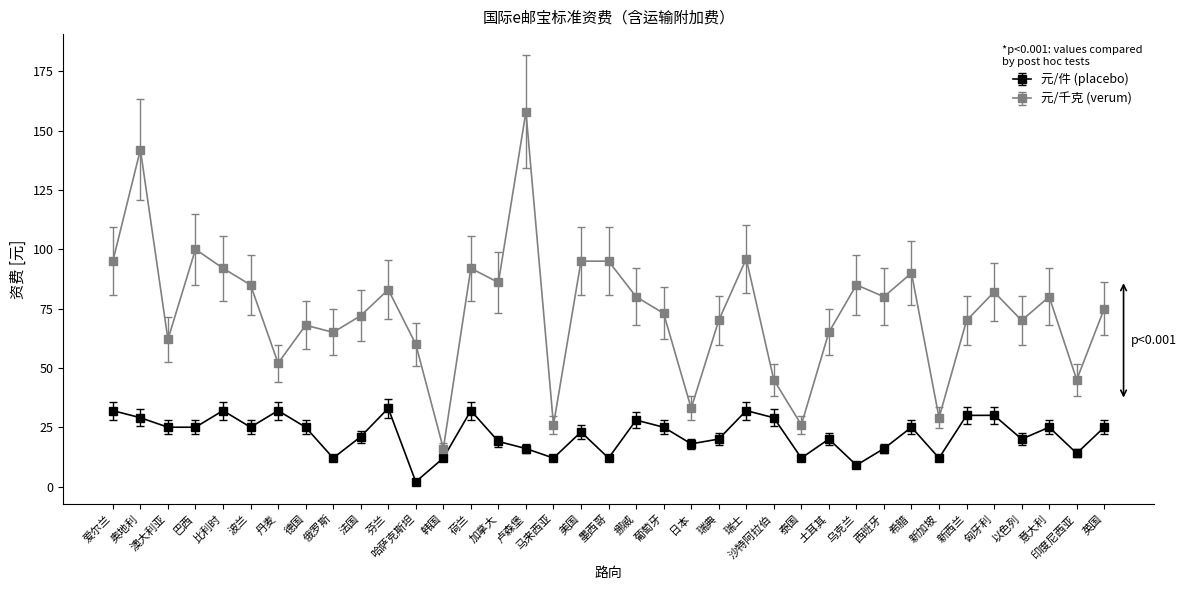

Is it true that 元/千克 (verum) equals 11 at 新加坡?

False